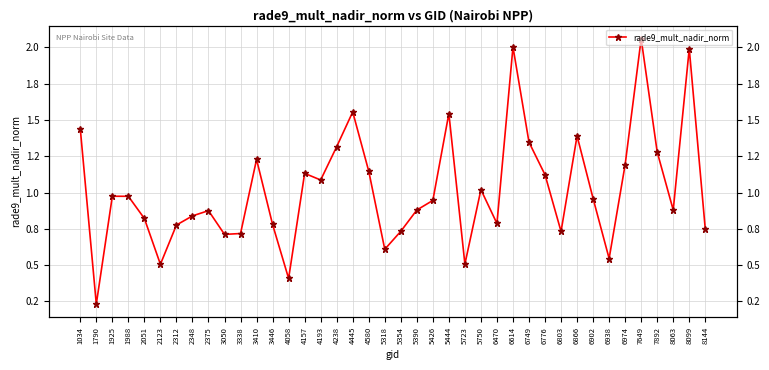

List the labels in order of value, smallest first.

1790, 4058, 2123, 5723, 6938, 5318, 3050, 3338, 6803, 5354, 8144, 2312, 3446, 6470, 2051, 2348, 2375, 5390, 8063, 5426, 6902, 1988, 1925, 5750, 4193, 6776, 4157, 4580, 6974, 3410, 7892, 4238, 6749, 6866, 1034, 5444, 4445, 8099, 6614, 7649